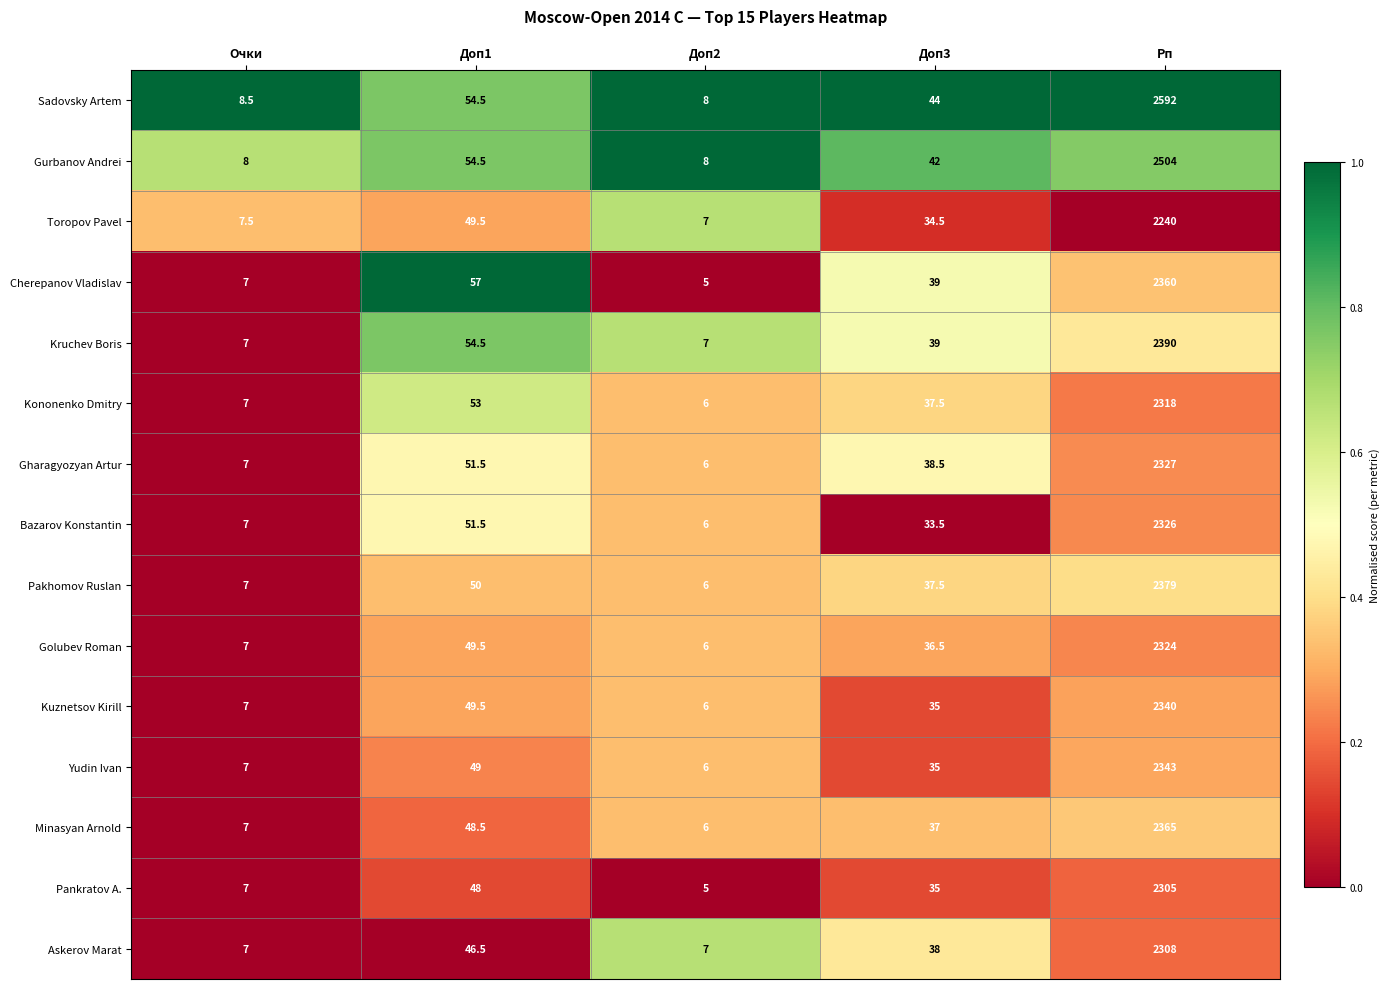

Rank the series at Рп from lowest to highest value.

Toropov Pavel, Pankratov A., Askerov Marat, Kononenko Dmitry, Golubev Roman, Bazarov Konstantin, Gharagyozyan Artur, Kuznetsov Kirill, Yudin Ivan, Cherepanov Vladislav, Minasyan Arnold, Pakhomov Ruslan, Kruchev Boris, Gurbanov Andrei, Sadovsky Artem